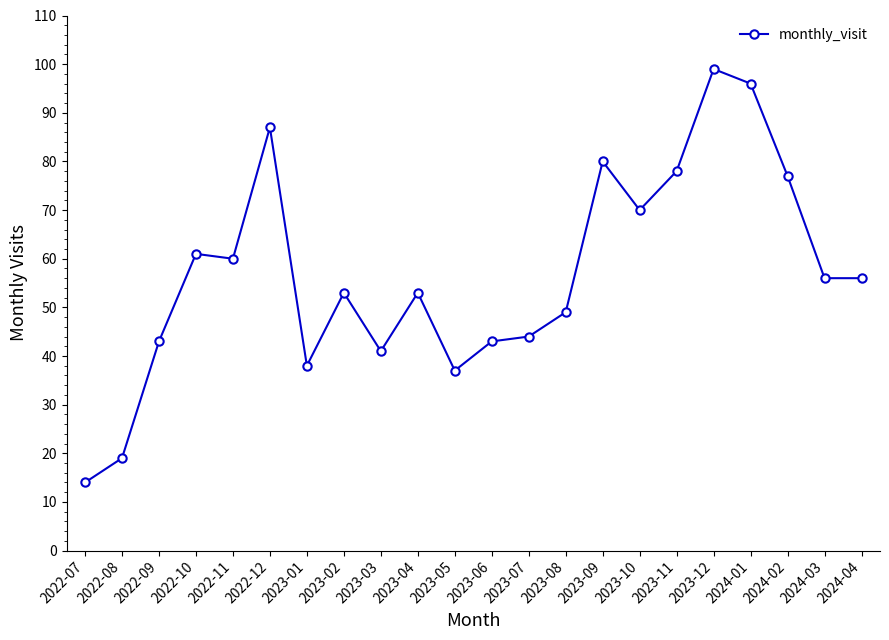

What is the value of the 17th point from the left?

78